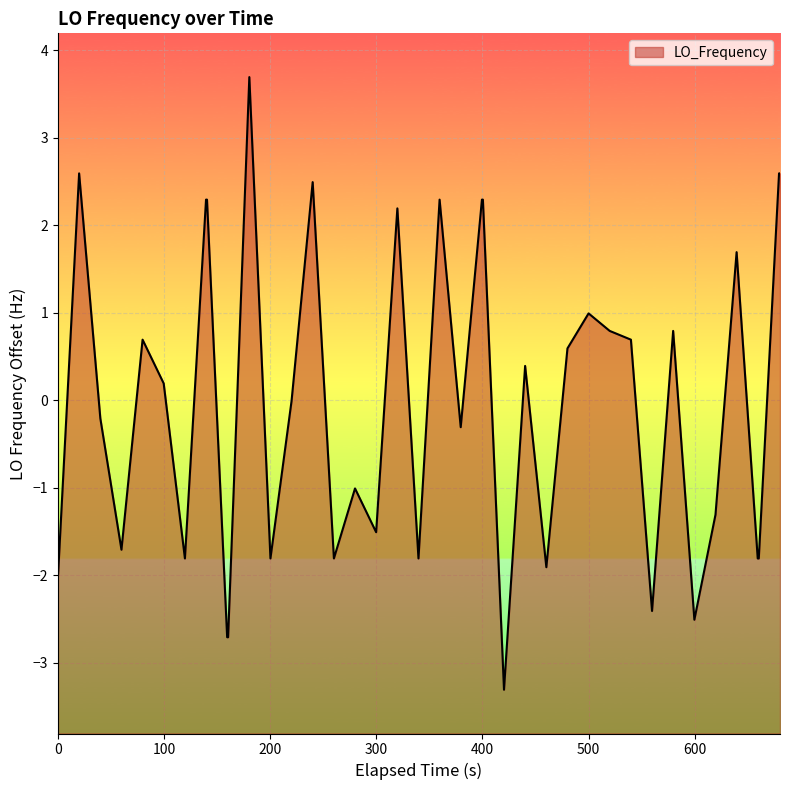

What is the greatest value displayed?

3.7